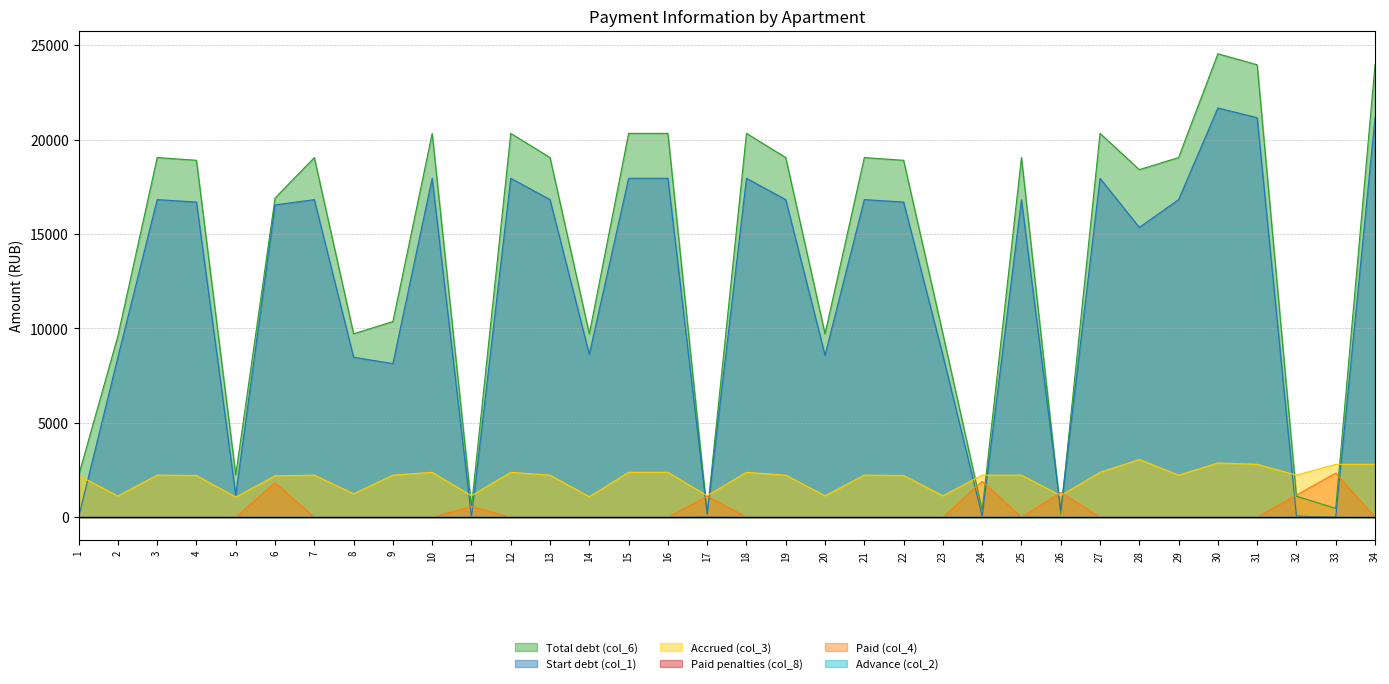

Rank the series by their maximum value, from lowest to highest.

Advance (col_2), Paid penalties (col_8), Paid (col_4), Accrued (col_3), Start debt (col_1), Total debt (col_6)